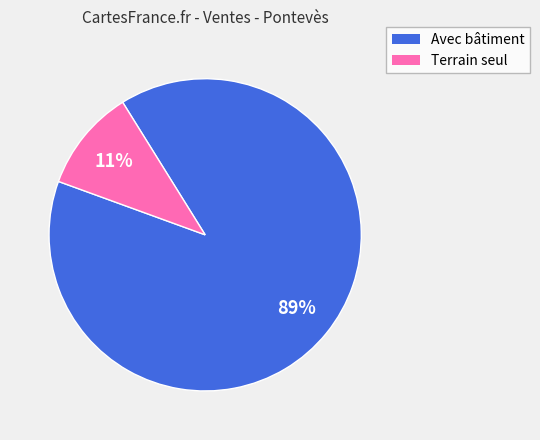

Is there any slice that represents more than half of the pie?

Yes